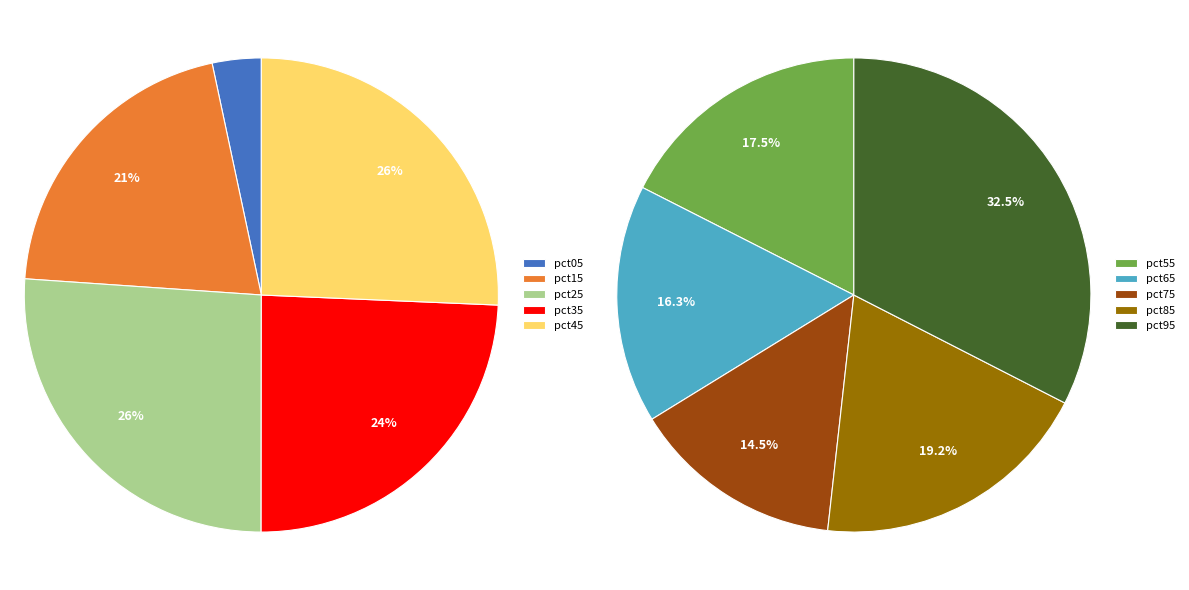

Do pct35 and pct45 together represent more than half of the pie?

No